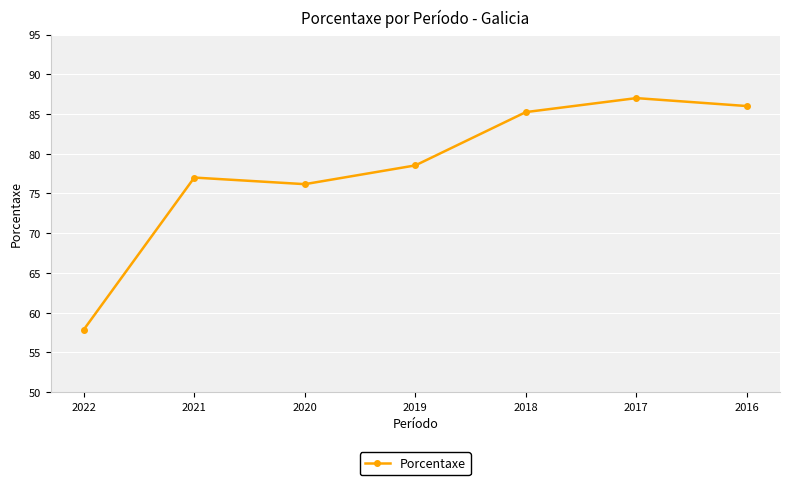

Which category has the lowest value across all series?

2022